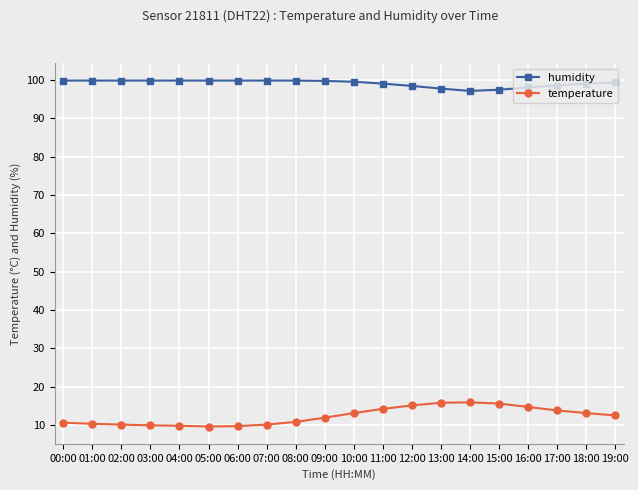

What is the difference between the maximum and second lowest values in the temperature series?

6.2